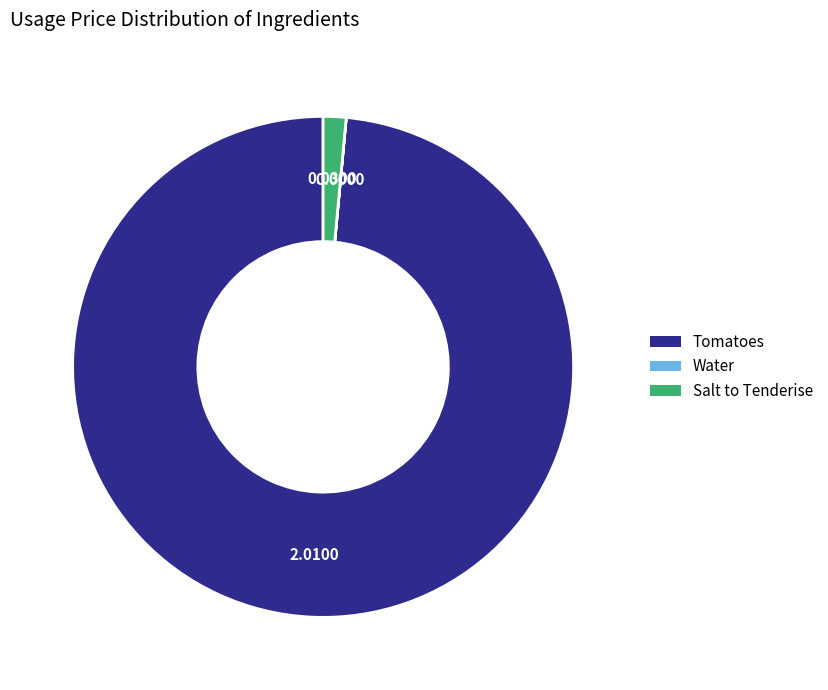

Which category has the biggest portion of the pie?

Tomatoes